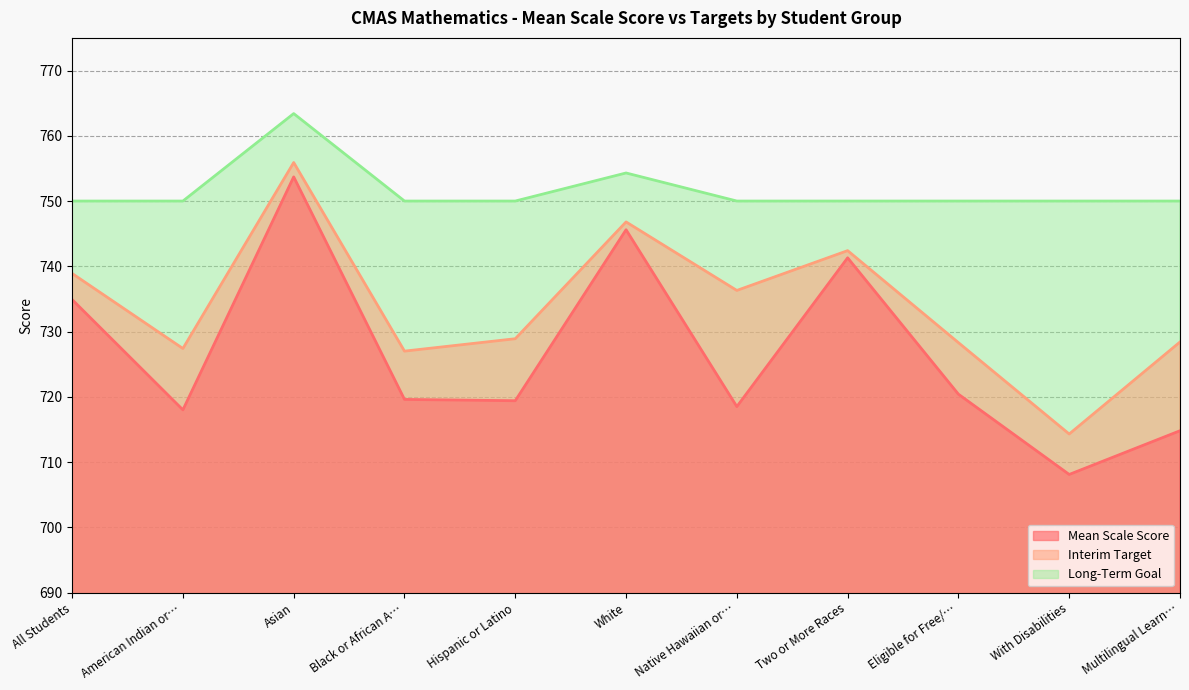

Read the Long-Term Goal value at Hispanic or Latino.

750.0